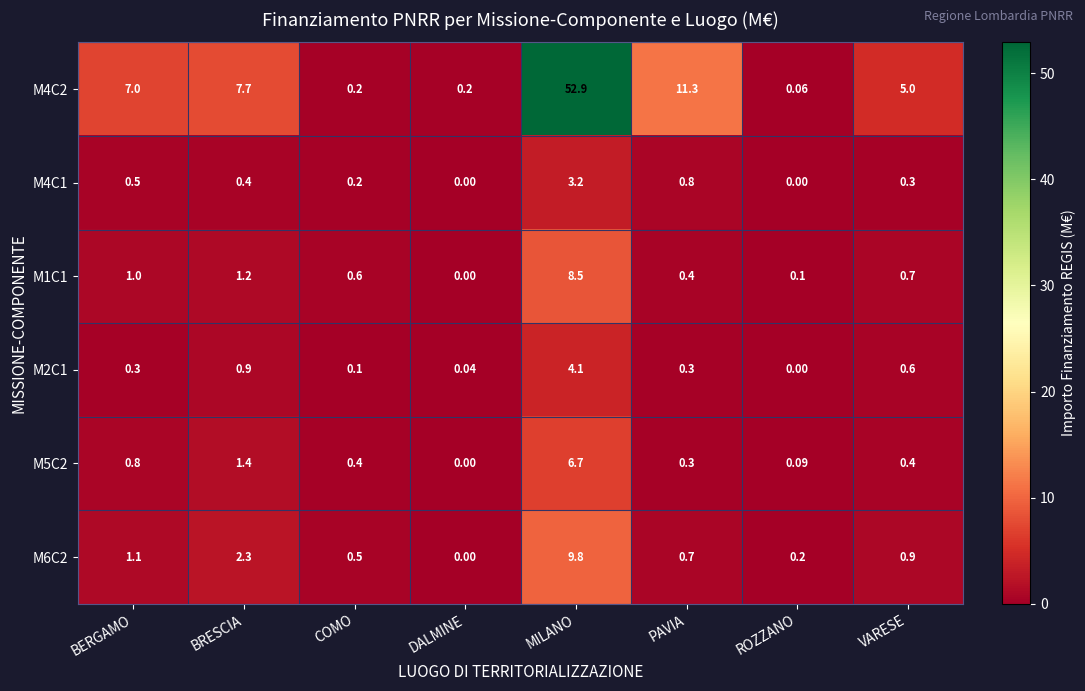

Which label corresponds to the largest value in the chart?

MILANO